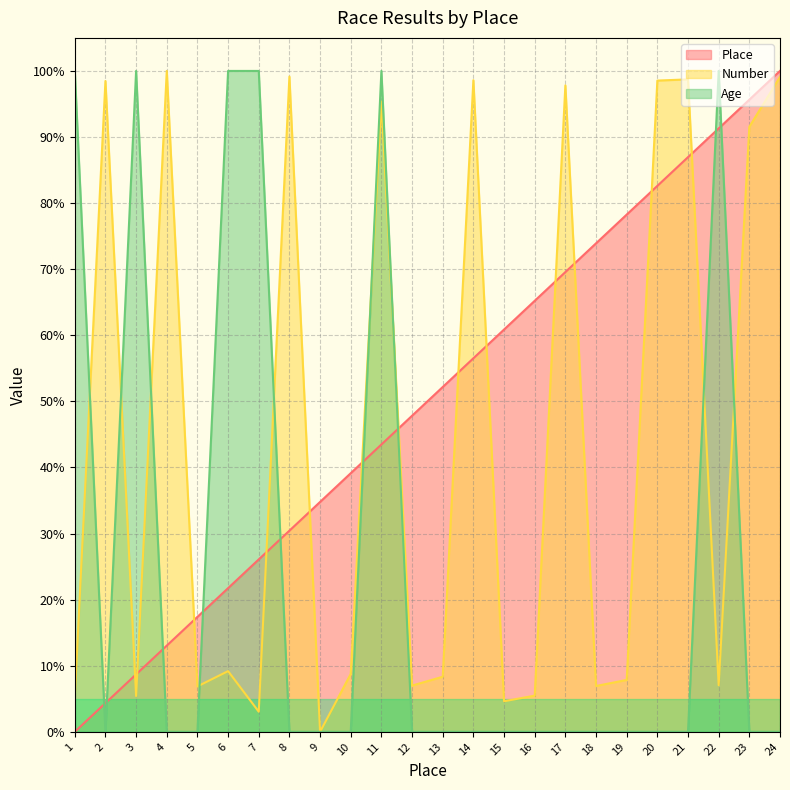

What value does the Number series have at 20?

98.5